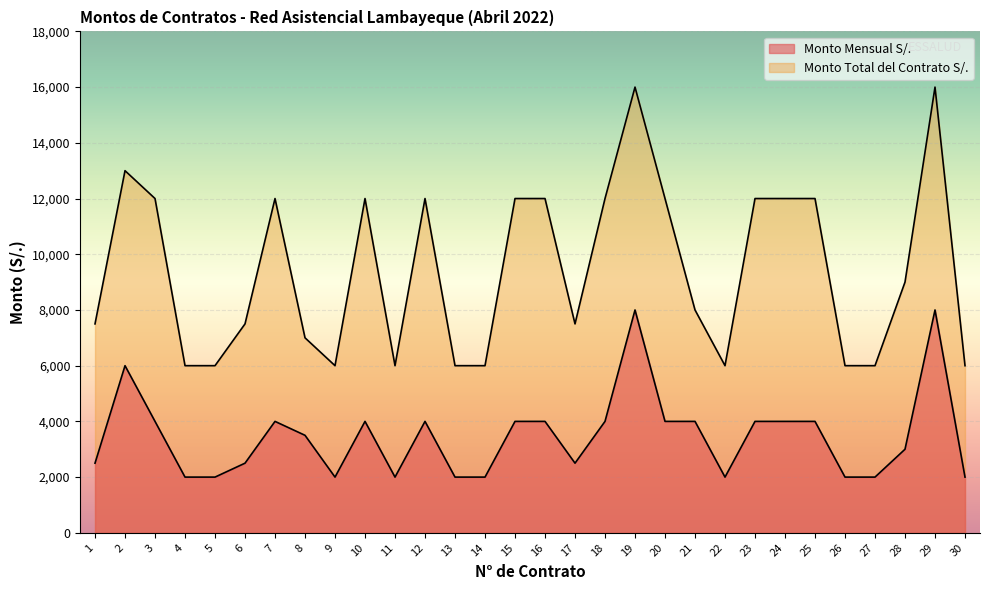

How many data points in Monto Mensual S/. are above 4000?

3